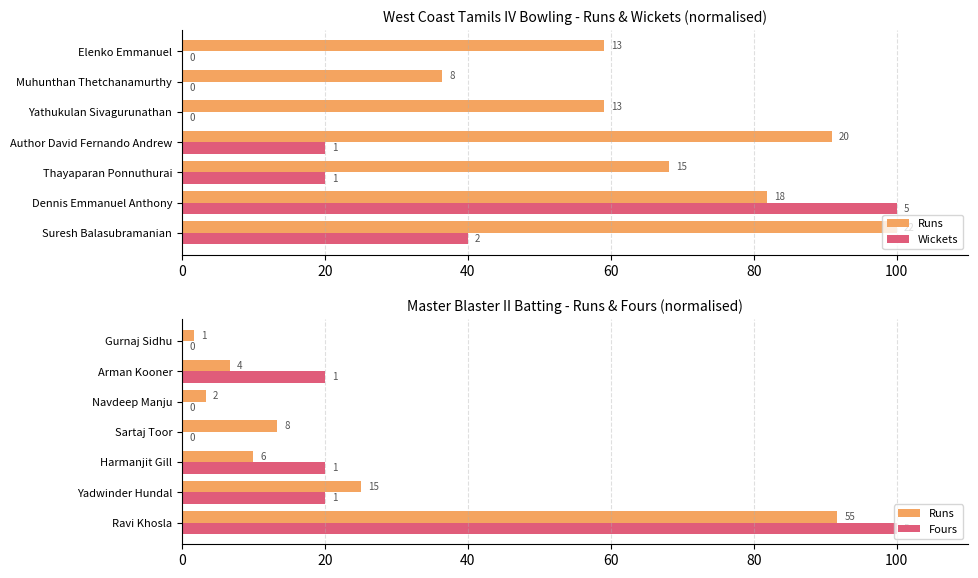

What is the greatest value displayed?

100.0